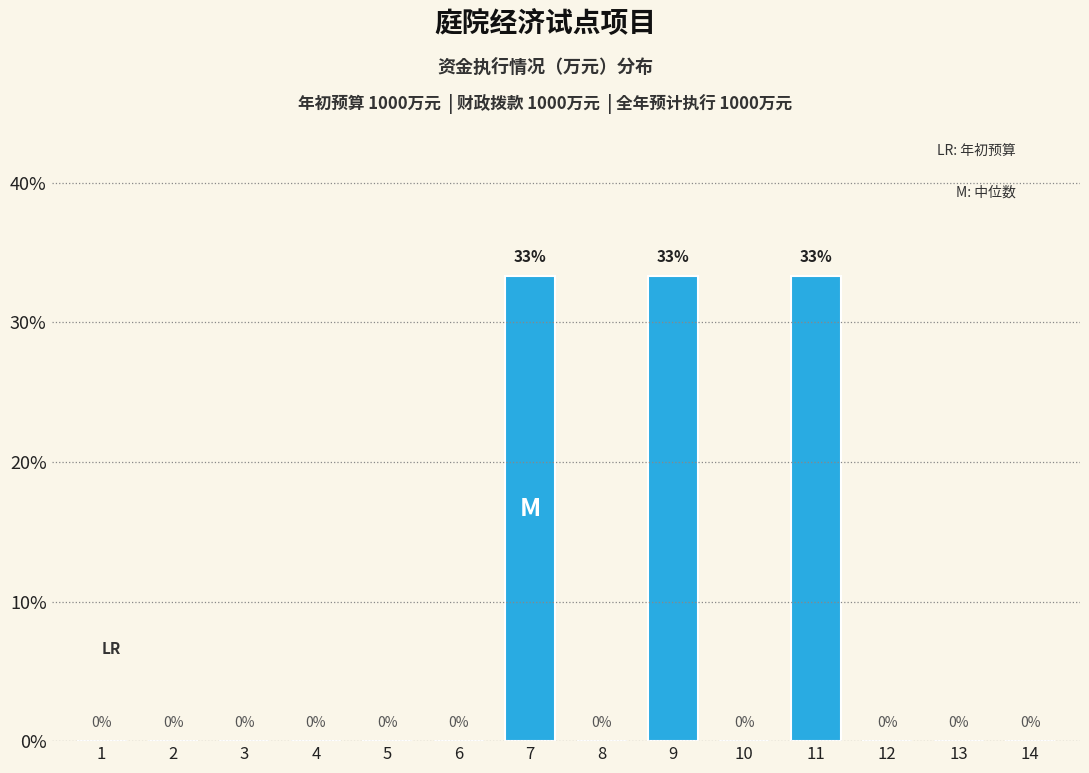

Between 9 and 12, which is larger?

9